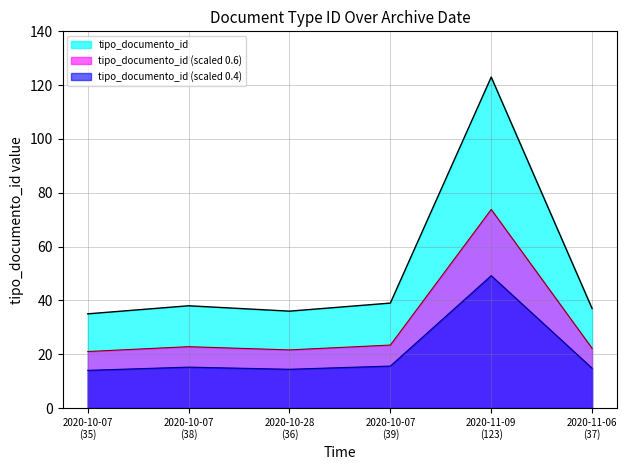

Which series has the largest total across all categories?

tipo_documento_id